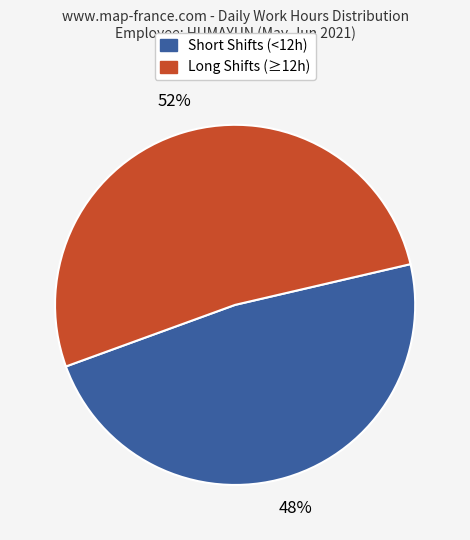

Is there any slice that represents more than half of the pie?

Yes